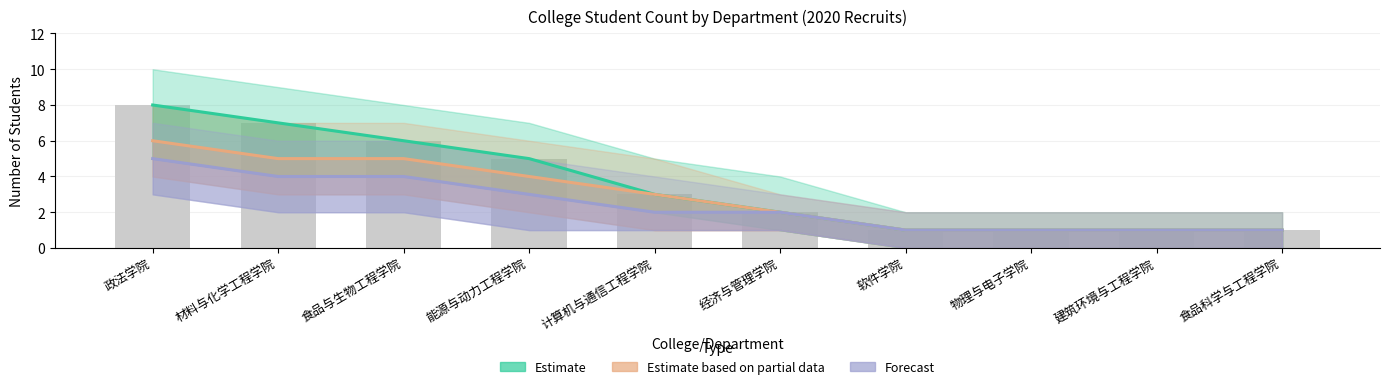

Which category has the highest value in the Estimate based on partial data series?

政法学院